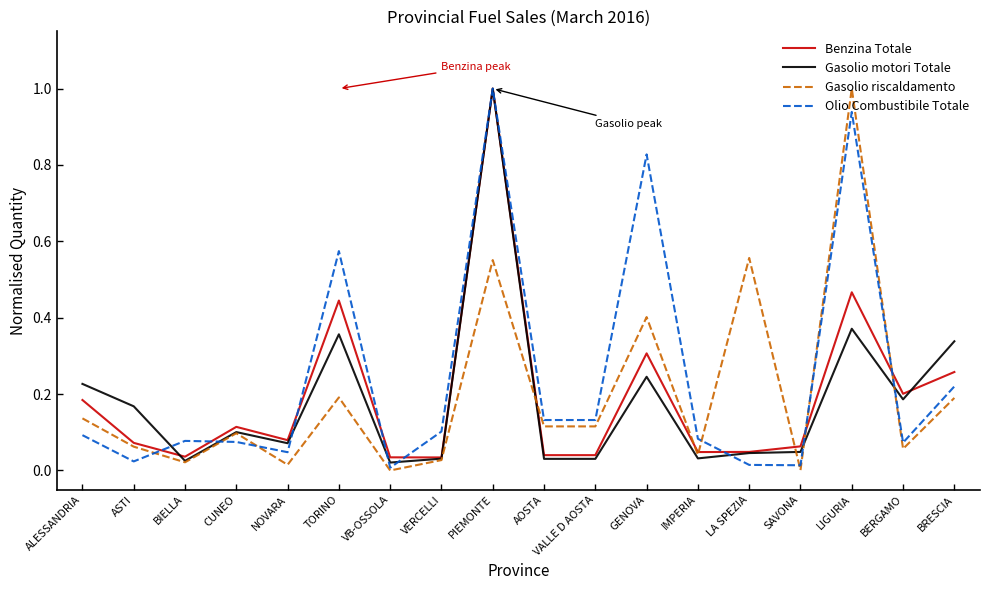

At which category is the sum across all series the highest?

PIEMONTE